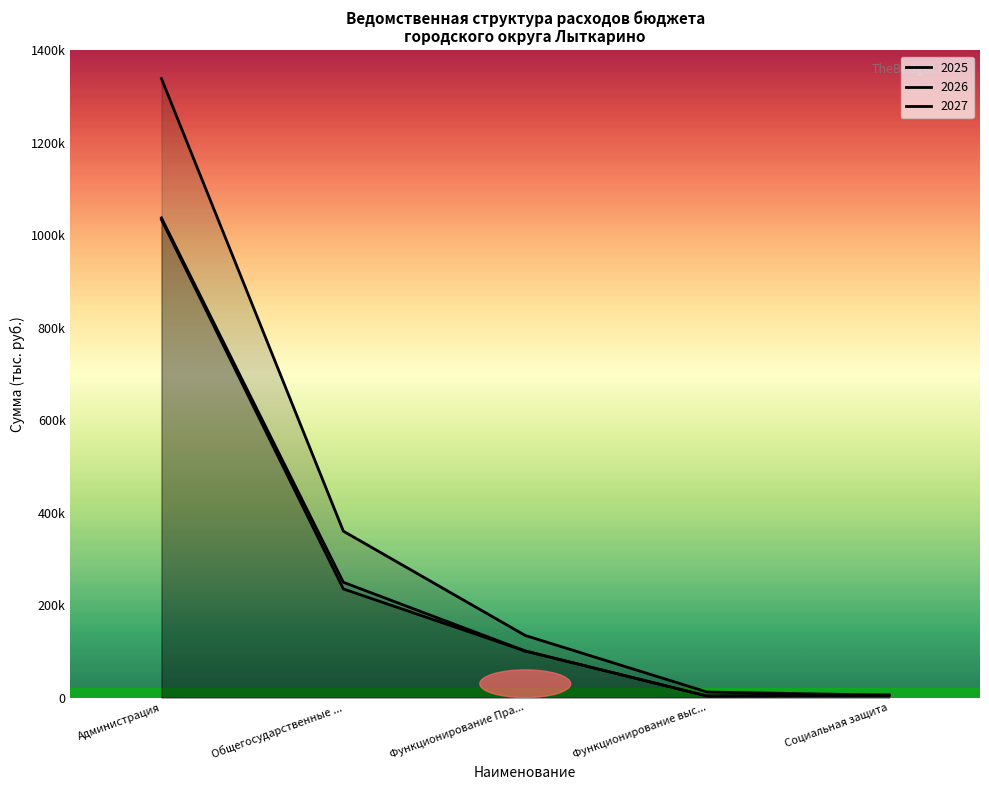

Reading left to right, list all the values displayed in this chart.

2025: 1339057.0	360034.9	134458.1	12052.8	5178.0
2026: 1037706.9	249467.3	100872.0	3451.3	5206.0
2027: 1033969.3	235059.4	100785.0	3451.3	5236.0